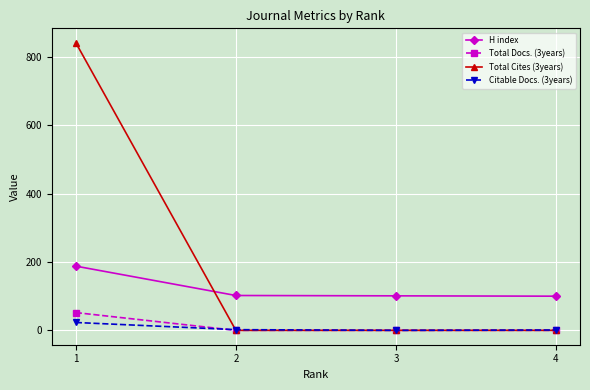

True or false: Total Docs. (3years) and H index intersect in this chart.

False